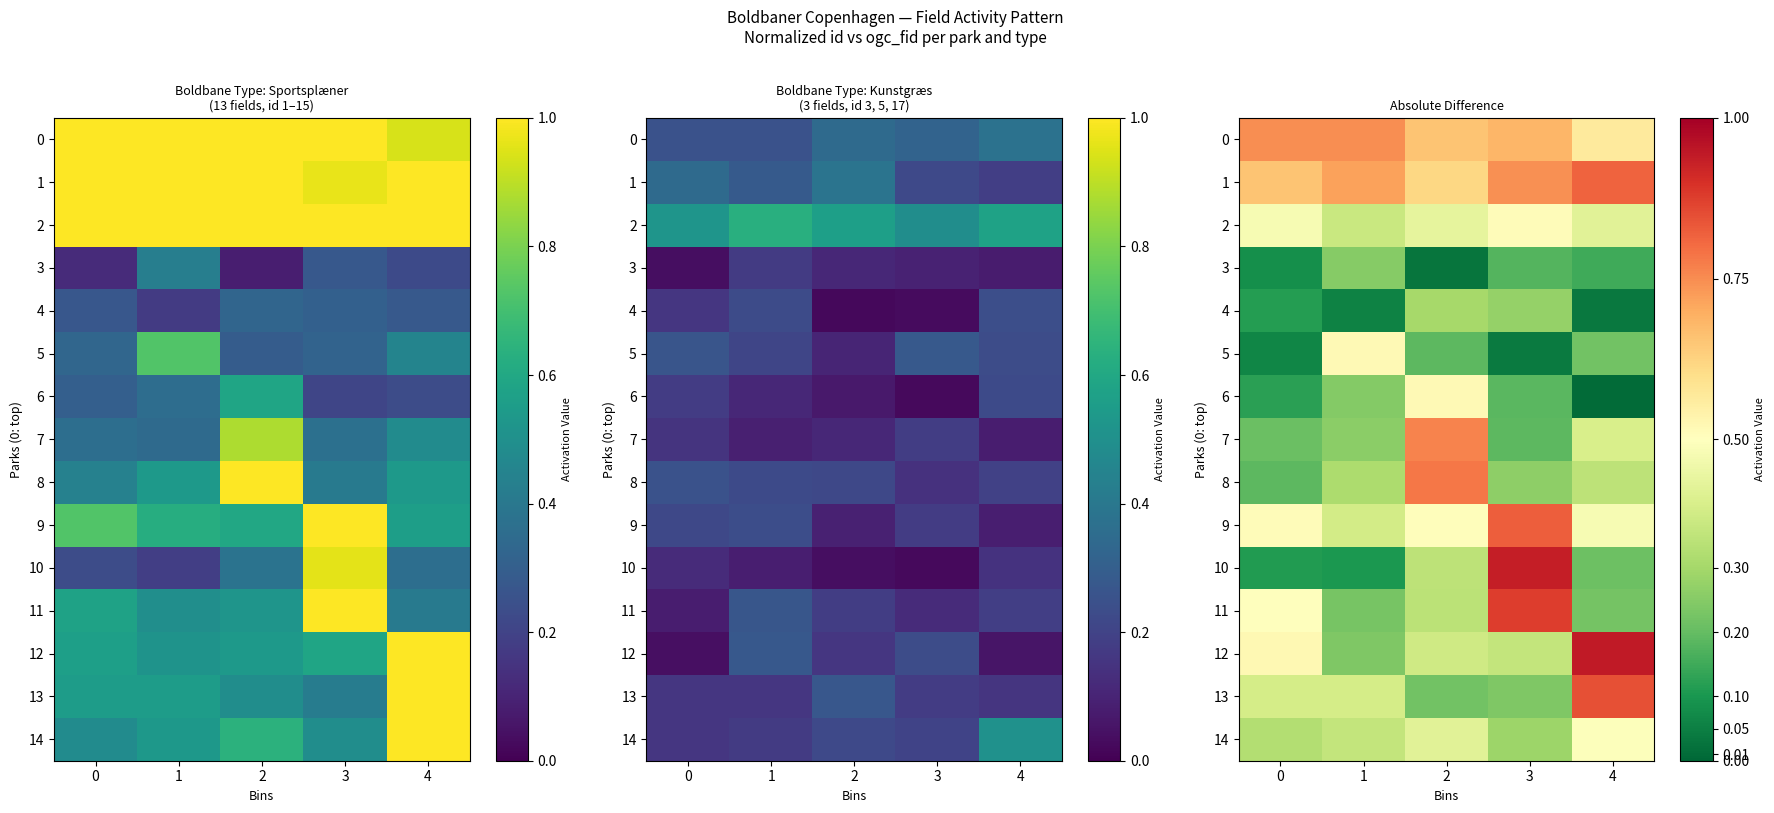

Count the row_2 values in the range 0 to 1.

5